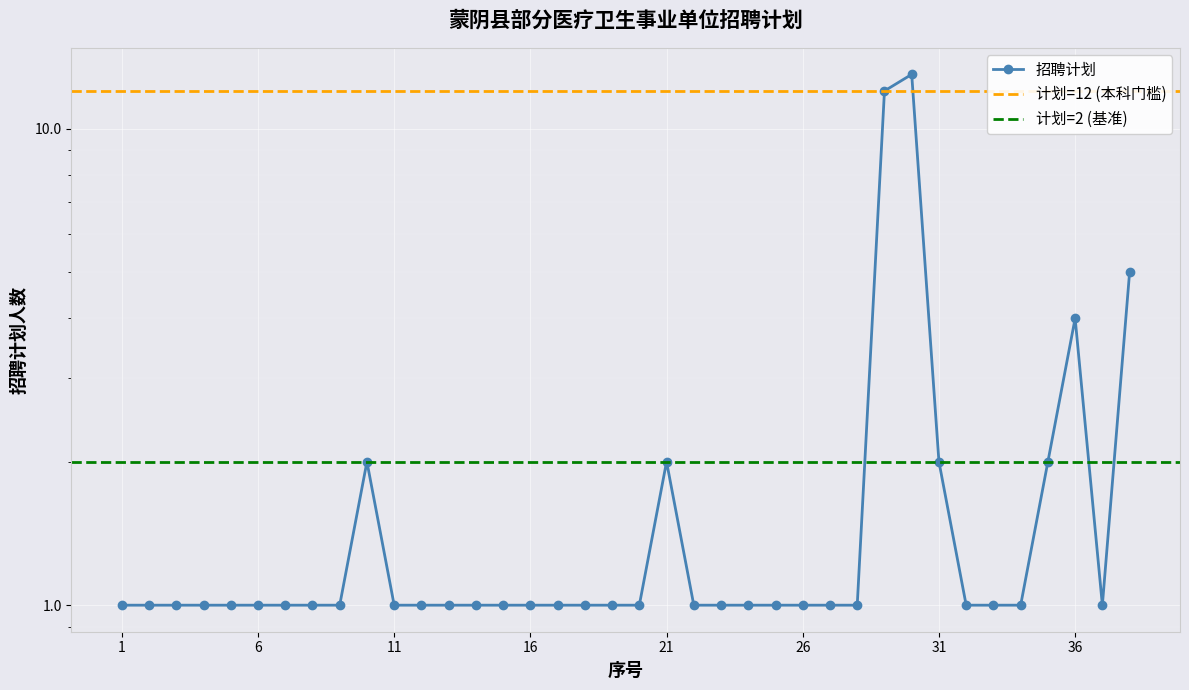

Where is the data nearest to the value 7?

38